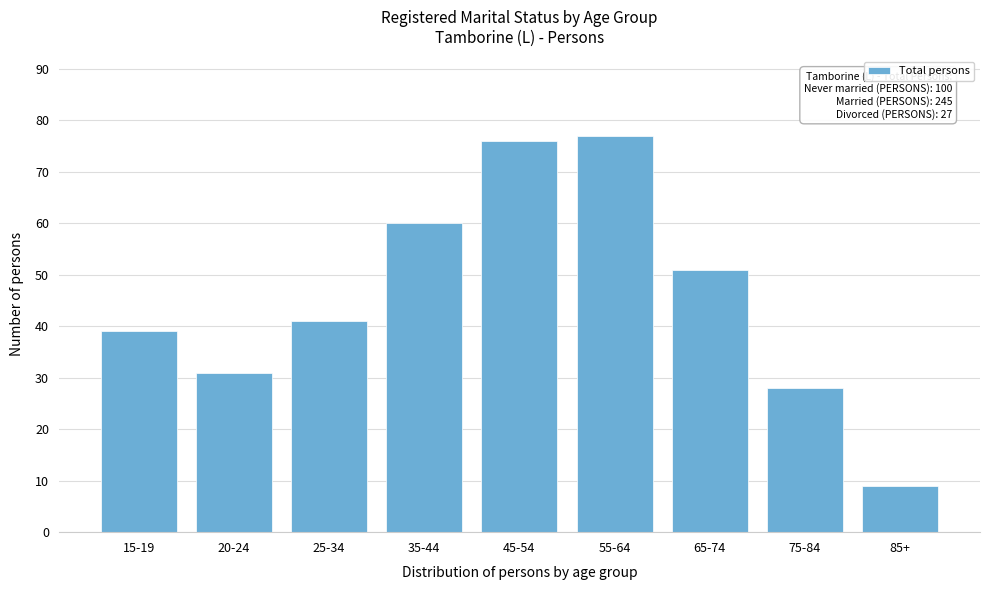

Reading left to right, what are all the values shown in this chart?

15-19=39	20-24=31	25-34=41	35-44=60	45-54=76	55-64=77	65-74=51	75-84=28	85+=9